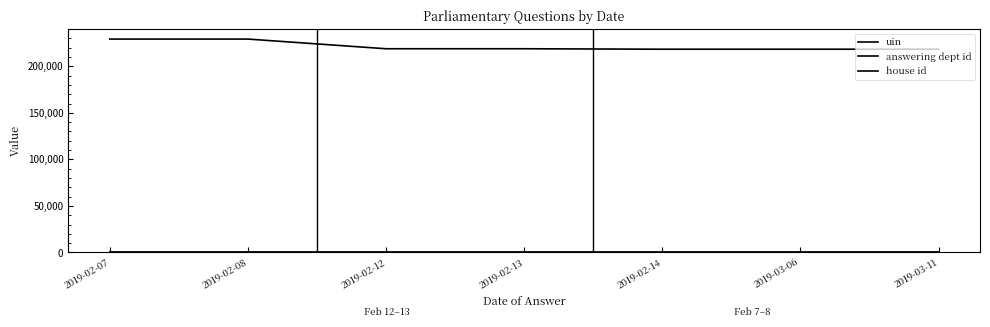

Is it true that house id equals 1 at 2019-03-11?

True